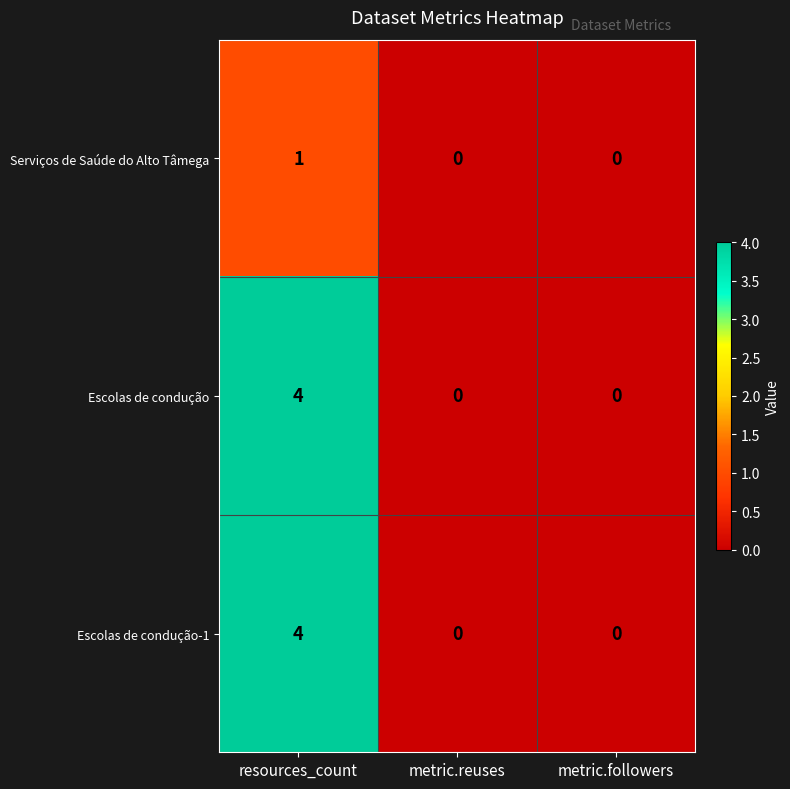

Reading left to right, transcribe all the data shown in this chart.

Serviços de Saúde do Alto Tâmega: 1	0	0
Escolas de condução: 4	0	0
Escolas de condução-1: 4	0	0